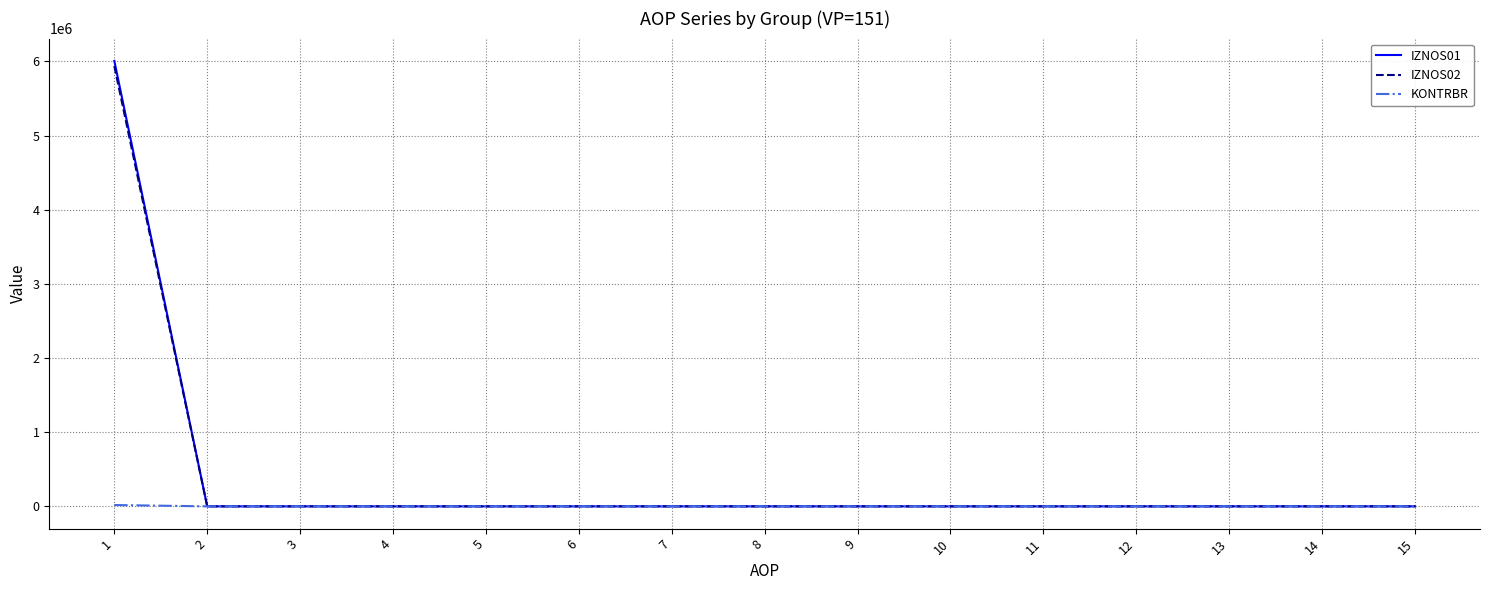

What are all the series names shown in the legend?

IZNOS01, IZNOS02, KONTRBR